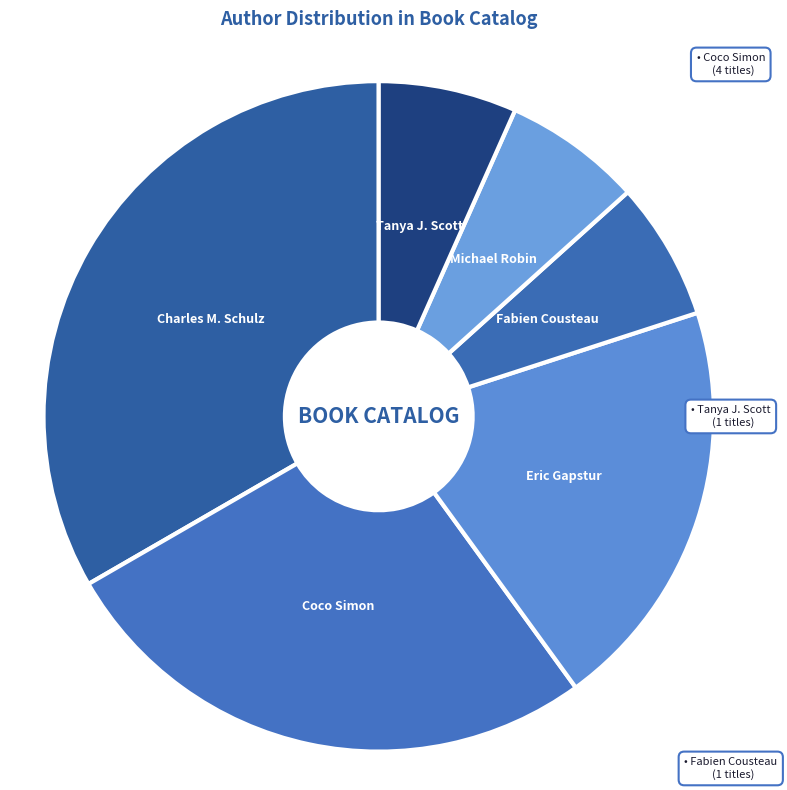

Does Michael Robin represent more than half of the total?

No